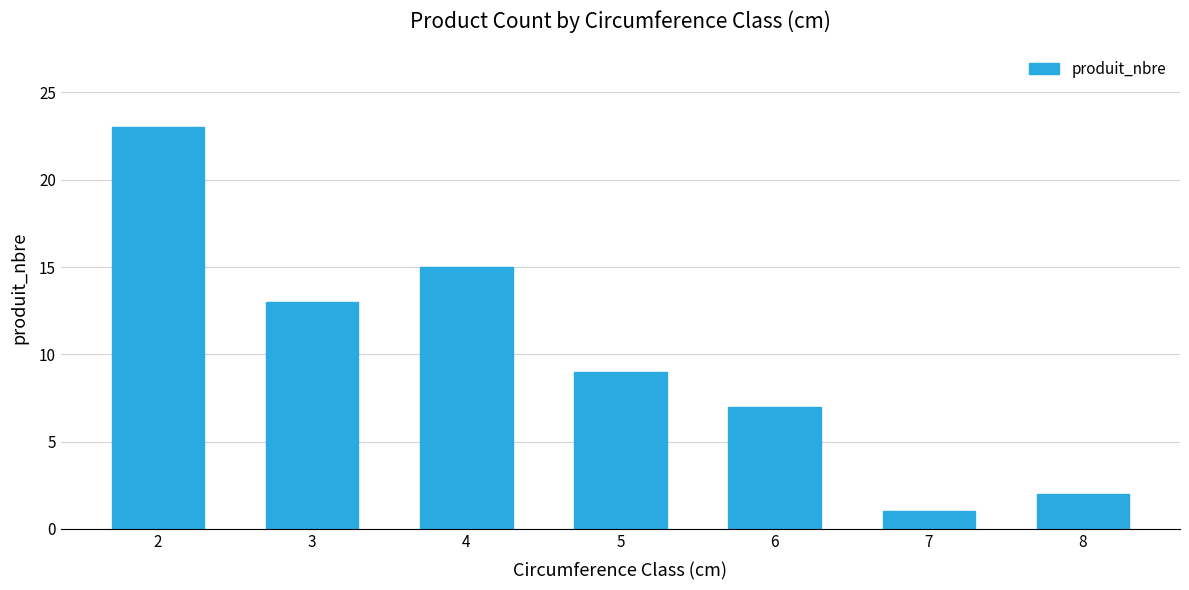

Reading left to right, extract all data points from this chart.

2=23	3=13	4=15	5=9	6=7	7=1	8=2